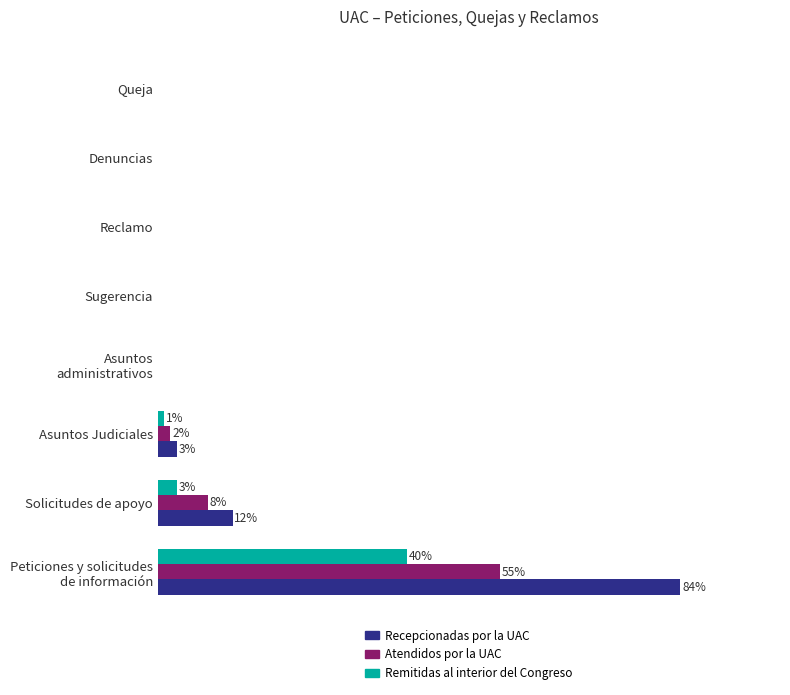

What is the difference between the maximum and second lowest values in the Remitidas al interior del Congreso series?

40